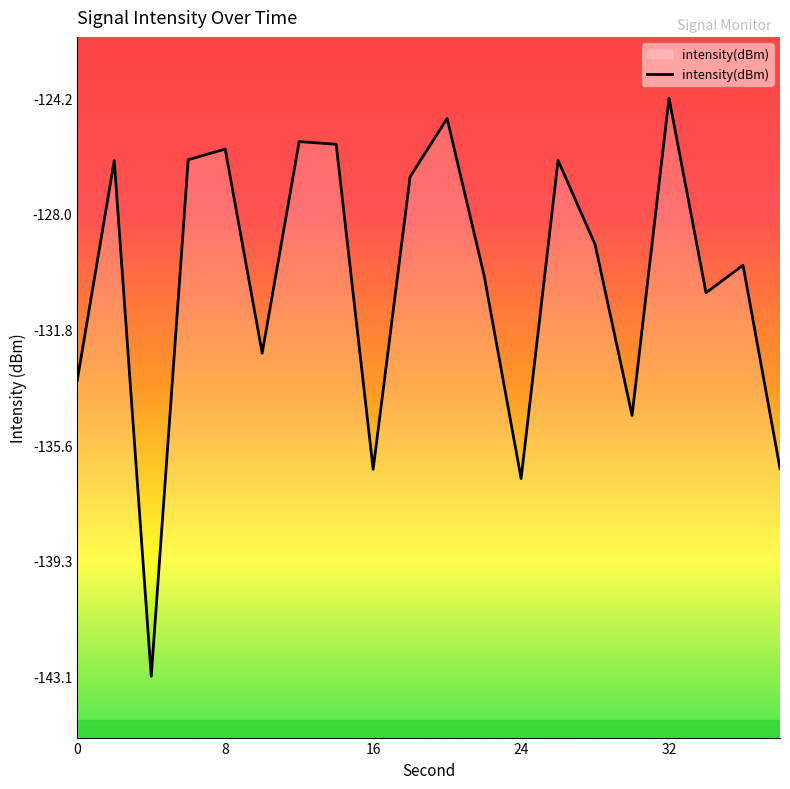

Is this an area chart (filled region under the line)?

No